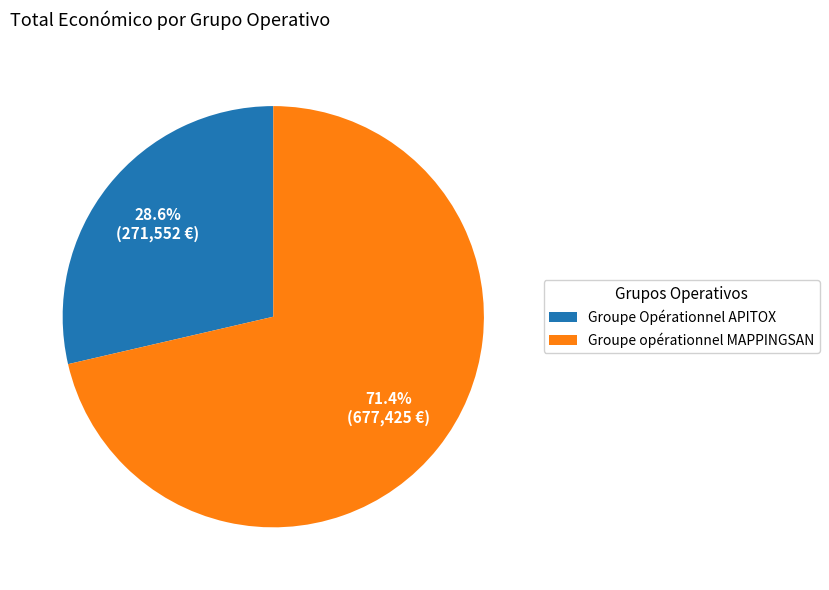

Combined, do Groupe opérationnel MAPPINGSAN and Groupe Opérationnel APITOX account for over 50%?

Yes